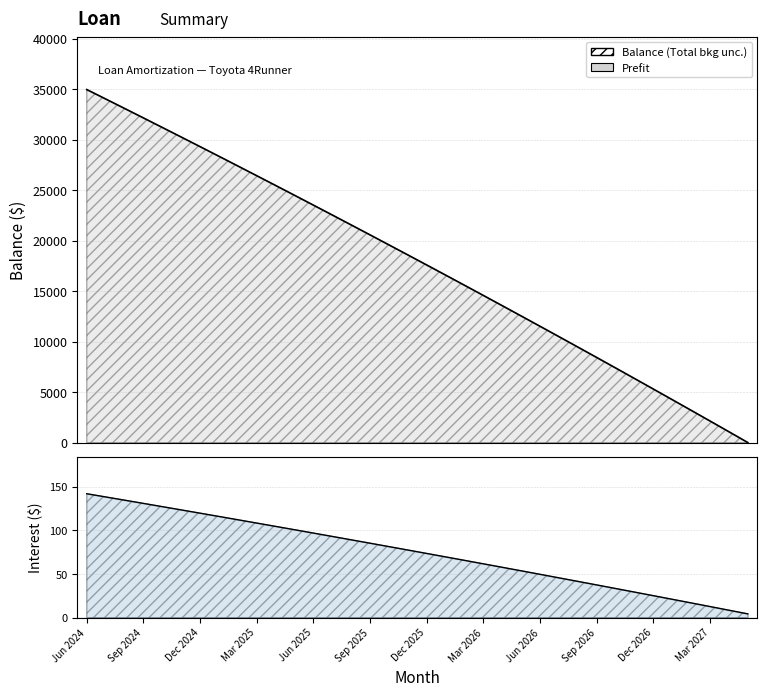

Which has a higher value, Jul 2026 or Feb 2026?

Feb 2026